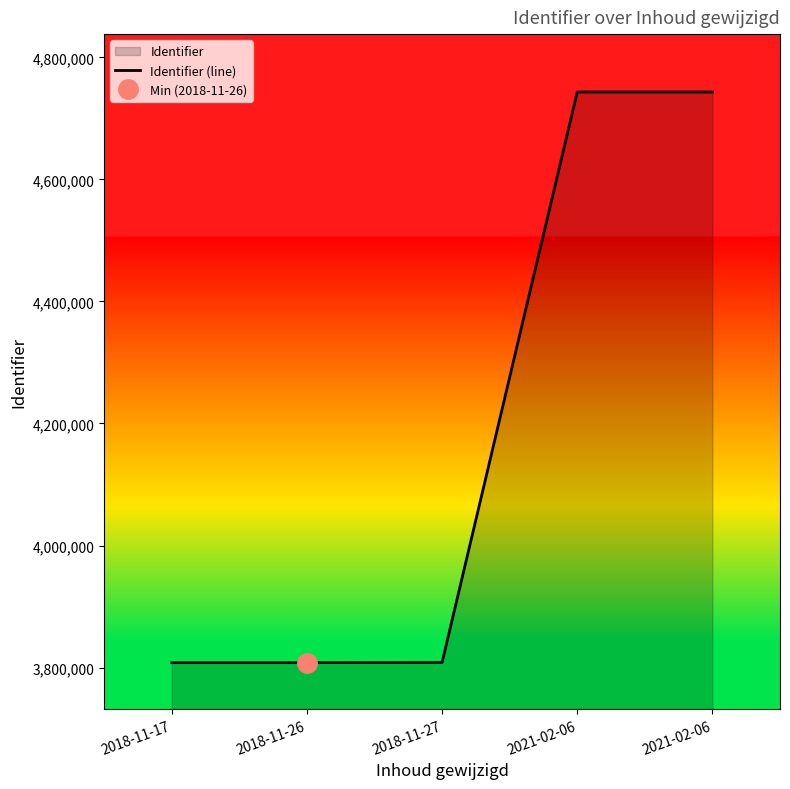

What is the change in value from 2021-02-06 to 2021-02-06?

+2